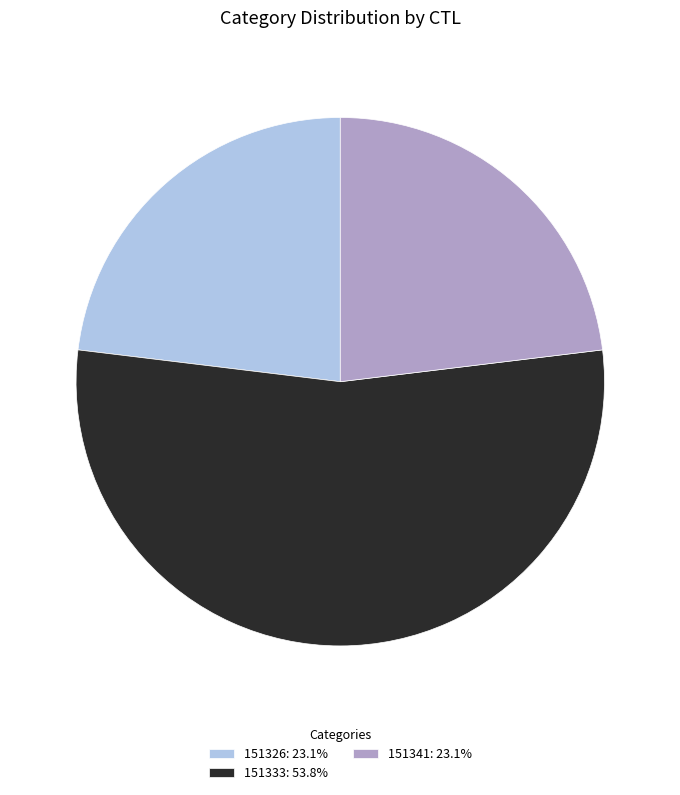

How many slices are in this pie chart?

3